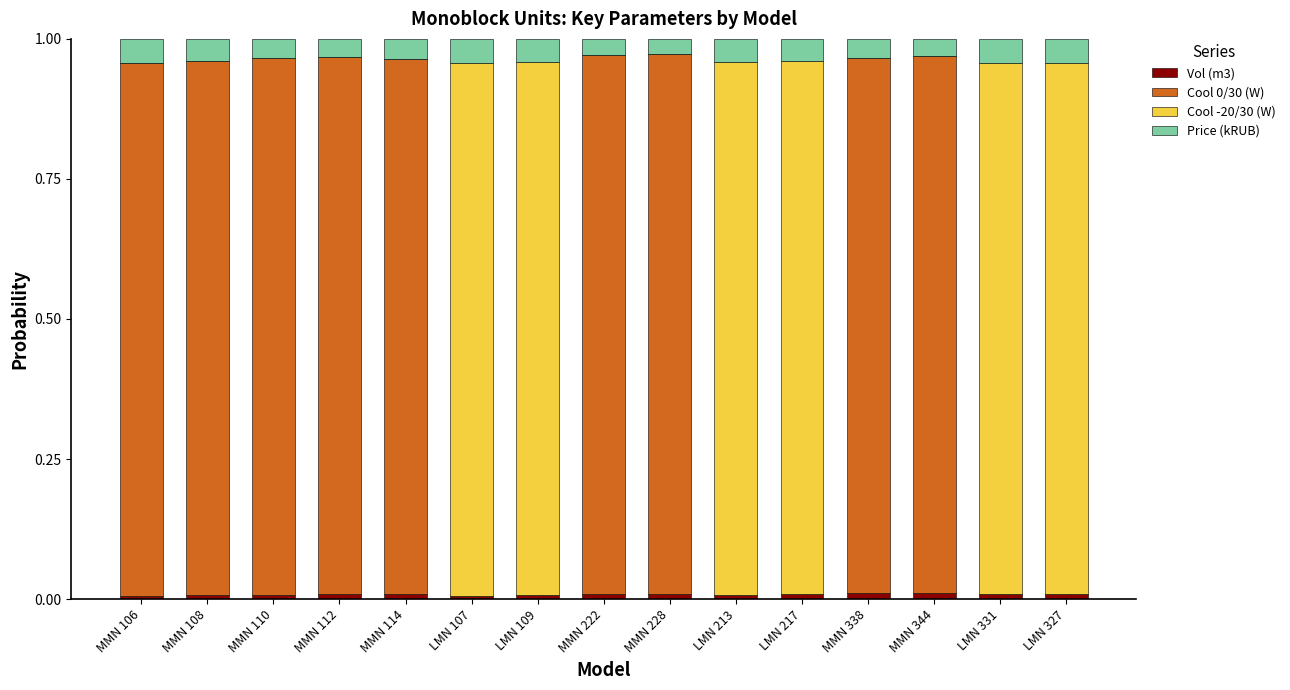

How many series are shown in this chart?

4